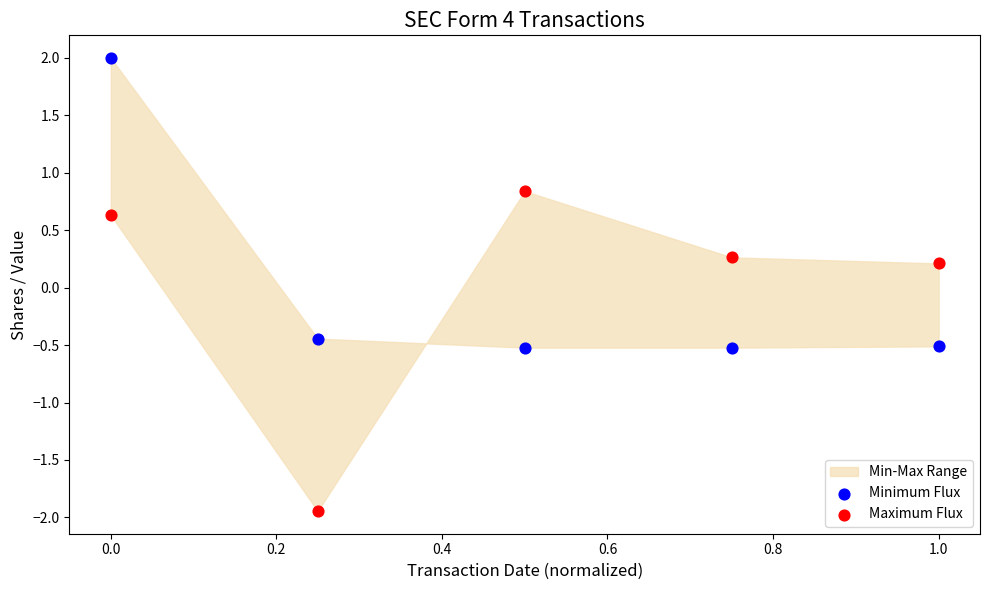

Across all data points, what is the range of Y values (max minus min)?

3.9